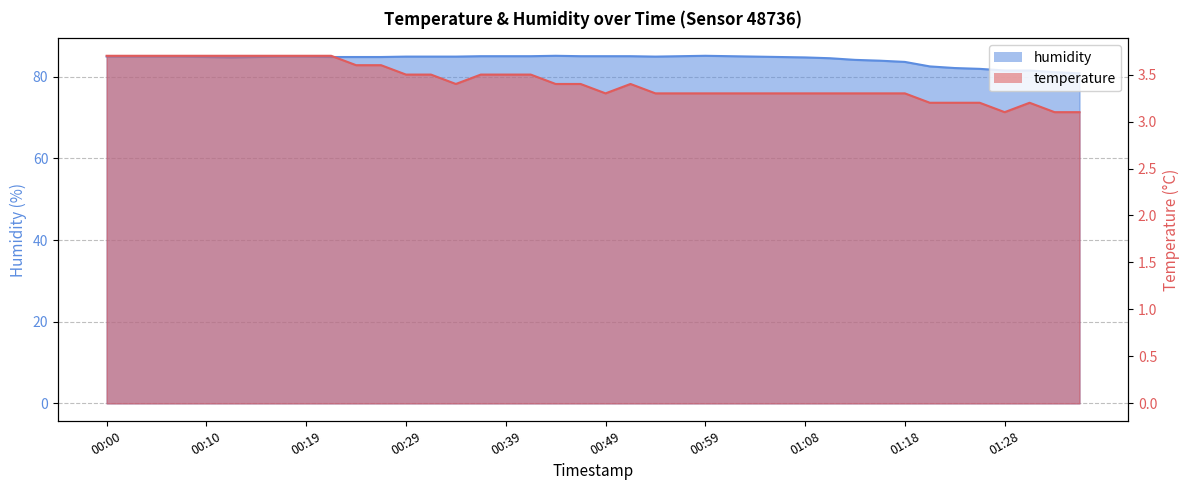

Reading right to left, extract all data points from this chart.

temperature: 01:36=3.1	01:33=3.1	01:31=3.2	01:28=3.1	01:26=3.2	01:23=3.2	01:21=3.2	01:18=3.3	01:16=3.3	01:13=3.3	01:11=3.3	01:08=3.3	01:06=3.3	01:03=3.3	01:01=3.3	00:59=3.3	00:56=3.3	00:54=3.3	00:51=3.4	00:49=3.3	00:46=3.4	00:44=3.4	00:42=3.5	00:39=3.5	00:37=3.5	00:34=3.4	00:32=3.5	00:29=3.5	00:27=3.6	00:24=3.6	00:22=3.7	00:19=3.7	00:17=3.7	00:15=3.7	00:12=3.7	00:10=3.7	00:07=3.7	00:05=3.7	00:02=3.7	00:00=3.7
humidity: 01:36=80.8	01:33=81.1	01:31=81.5	01:28=81.5	01:26=81.9	01:23=82.1	01:21=82.5	01:18=83.6	01:16=83.9	01:13=84.1	01:11=84.5	01:08=84.7	01:06=84.8	01:03=84.9	01:01=85.0	00:59=85.1	00:56=85.0	00:54=84.9	00:51=85.0	00:49=85.0	00:46=85.0	00:44=85.1	00:42=85.0	00:39=85.0	00:37=85.0	00:34=84.9	00:32=84.9	00:29=84.9	00:27=84.8	00:24=84.8	00:22=84.8	00:19=84.9	00:17=84.9	00:15=84.8	00:12=84.7	00:10=84.8	00:07=84.9	00:05=84.9	00:02=84.9	00:00=84.9